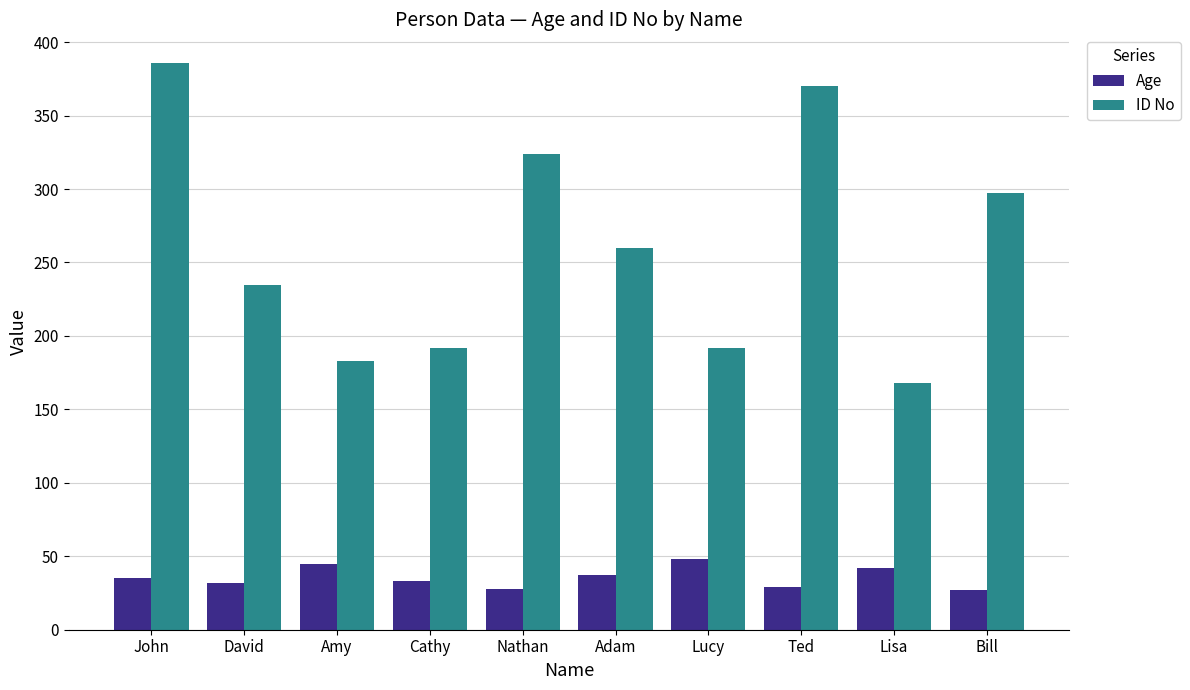

What is the sum of the Age values at Amy and Cathy?

78